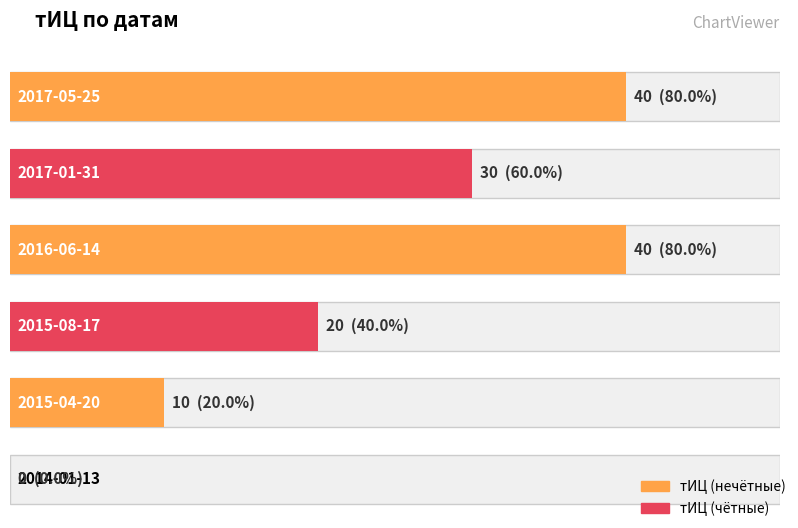

Approximately how many times larger is the value at 2015-04-20 compared to 2015-08-17?

0.5